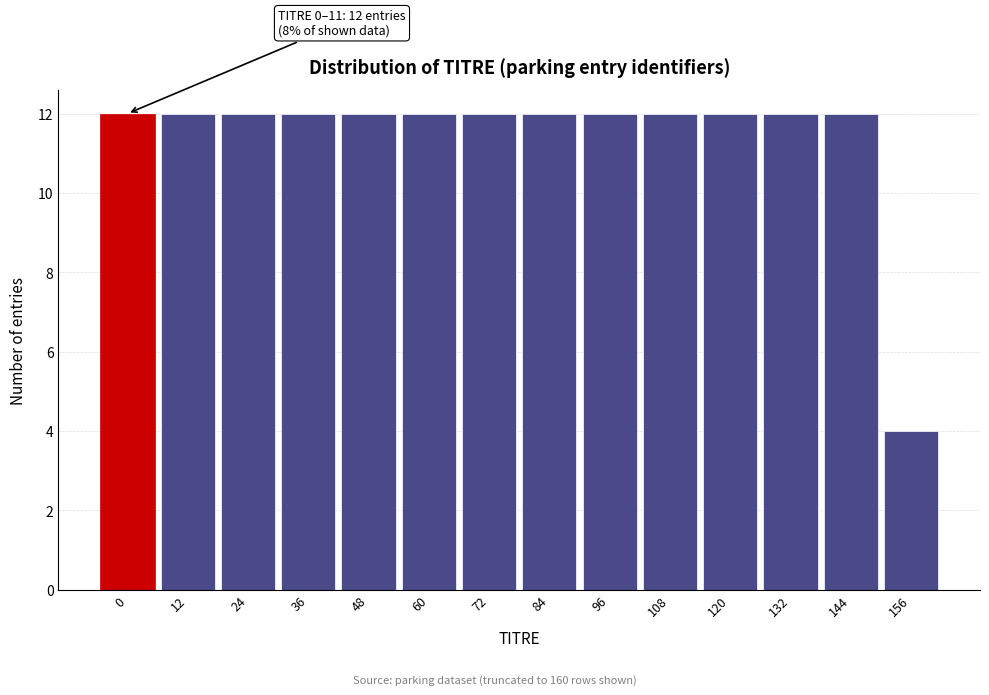

Reading left to right, list all the values displayed in this chart.

0=12	12=12	24=12	36=12	48=12	60=12	72=12	84=12	96=12	108=12	120=12	132=12	144=12	156=4